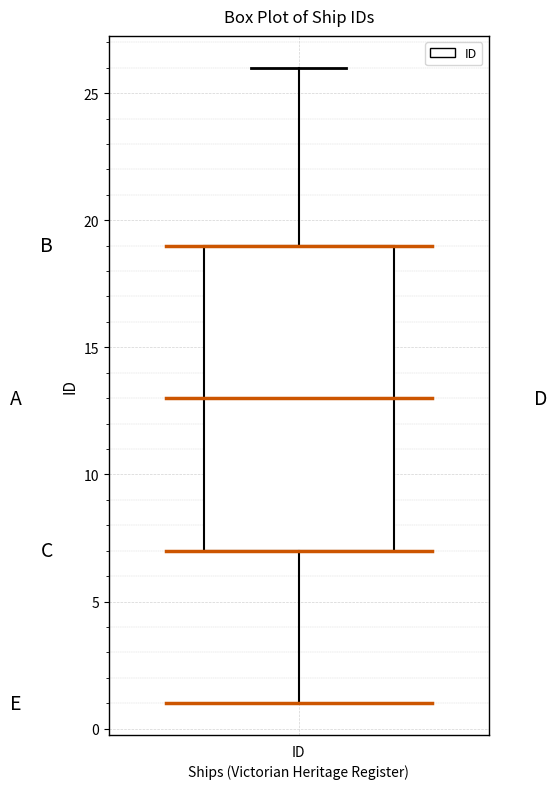

Read this box plot against the y-axis: the position of the median line, the range covered by the box, and the ends of both whiskers. The values are not printed on the chart, so give them approximately, as read against the axis.

median 13, box 7 to 19, whiskers 1 to 26